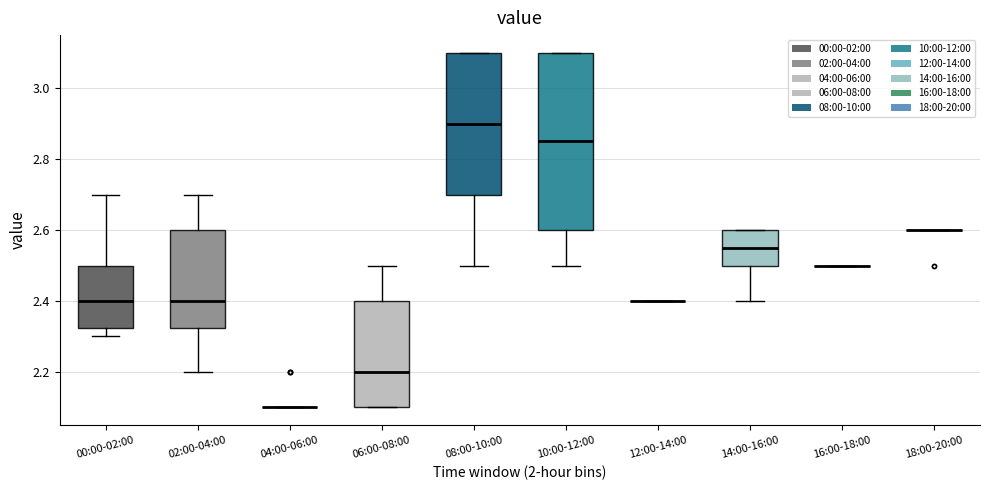

Reading left to right, transcribe this box plot: for each box, give where its median line is, the range the box spans, and where its two whiskers end, as read against the y-axis. The values are not printed on the chart, so give them approximately, as read against the axis.

00:00-02:00: median 2.40, box 2.32 to 2.50, whiskers 2.30 to 2.70
02:00-04:00: median 2.40, box 2.32 to 2.60, whiskers 2.20 to 2.70
04:00-06:00: box collapsed to a line at 2.10, whiskers 2.10 to 2.10
06:00-08:00: median 2.20, box 2.10 to 2.40, whiskers 2.10 to 2.50
08:00-10:00: median 2.90, box 2.70 to 3.10, whiskers 2.50 to 3.10
10:00-12:00: median 2.86, box 2.60 to 3.10, whiskers 2.50 to 3.10
12:00-14:00: box collapsed to a line at 2.40, whiskers 2.40 to 2.40
14:00-16:00: median 2.56, box 2.50 to 2.60, whiskers 2.40 to 2.60
16:00-18:00: box collapsed to a line at 2.50, whiskers 2.50 to 2.50
18:00-20:00: box collapsed to a line at 2.60, whiskers 2.60 to 2.60